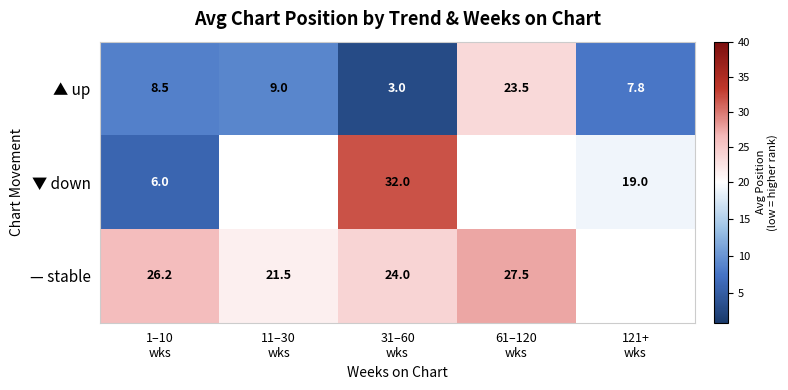

What is the difference between the maximum and second lowest values in the ▲ up series?

15.7